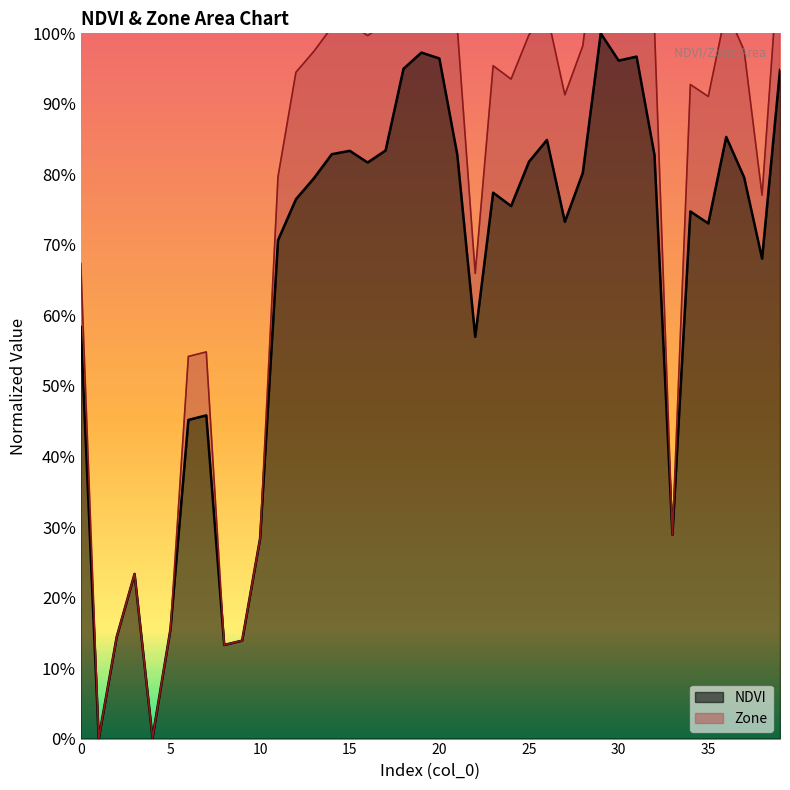

Where is the first local maximum?

3